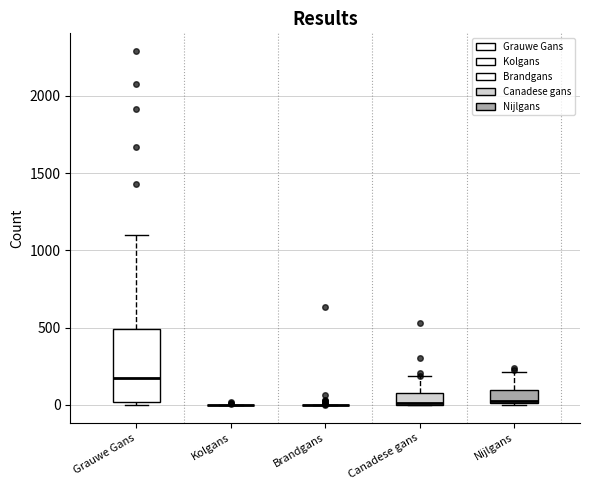

Which box is the tallest, from its lower edge to its upper edge?

Grauwe Gans